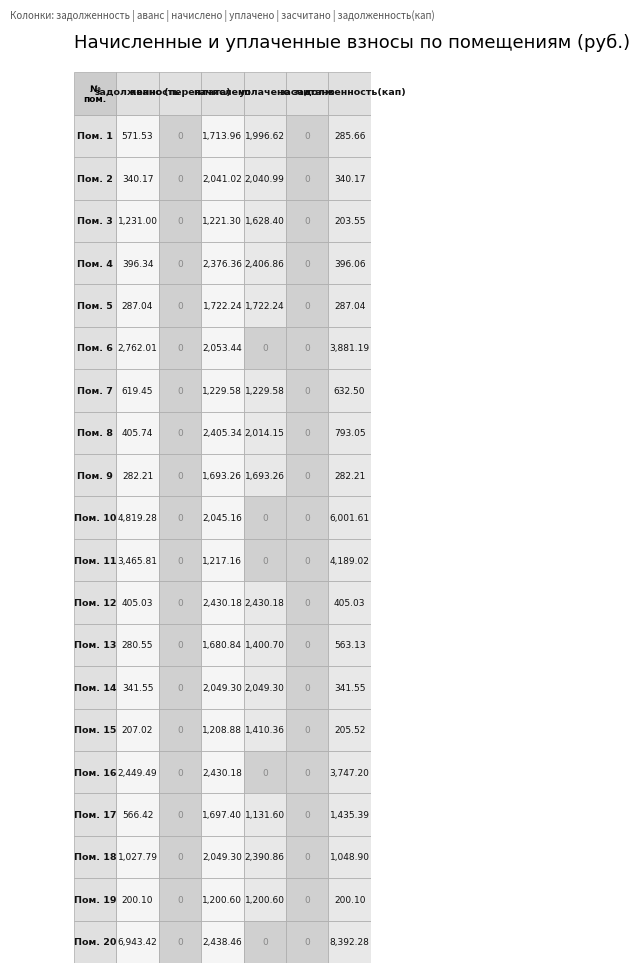

True or false: 1 has a value of 2762.0 at 5.

True